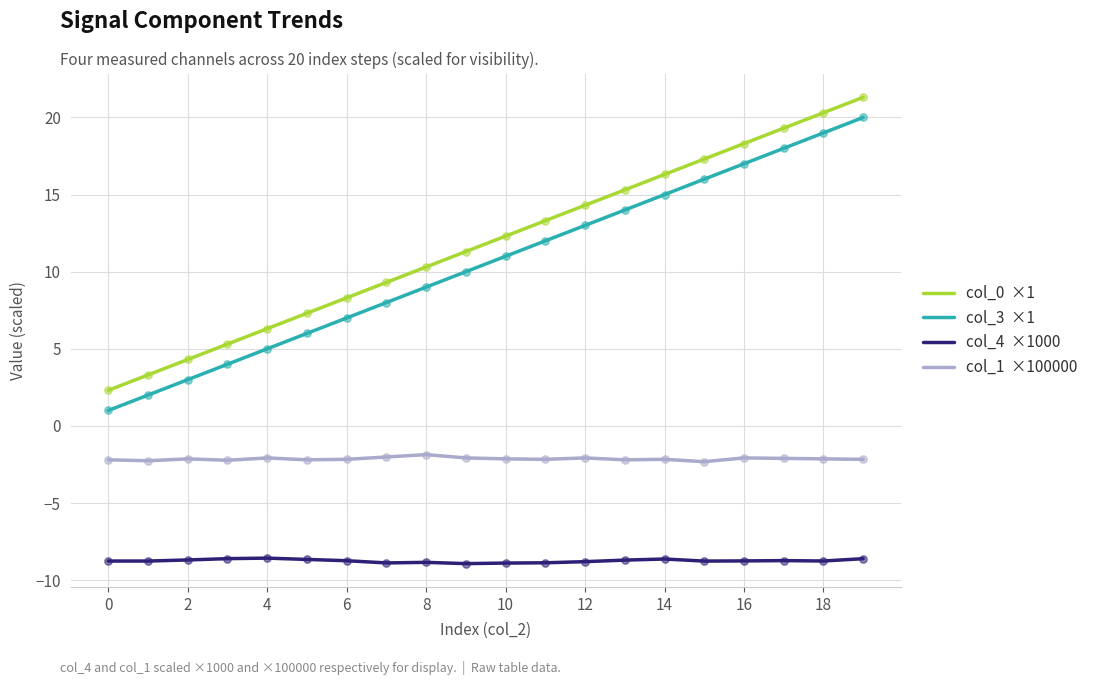

What is the greatest value displayed?

21.3